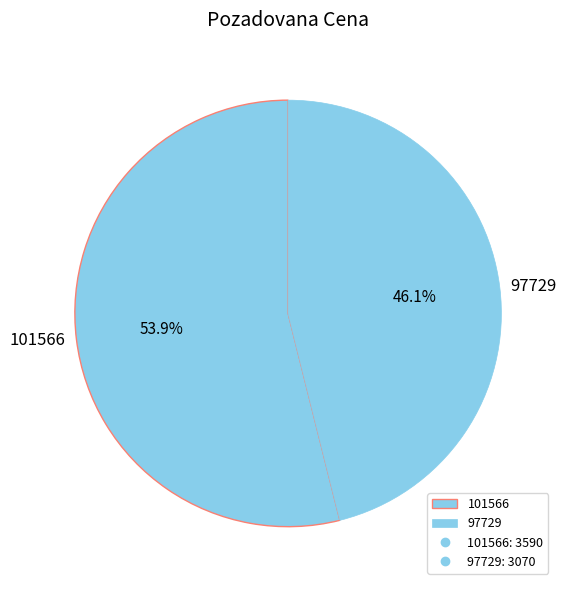

How many segments does this pie chart have?

2